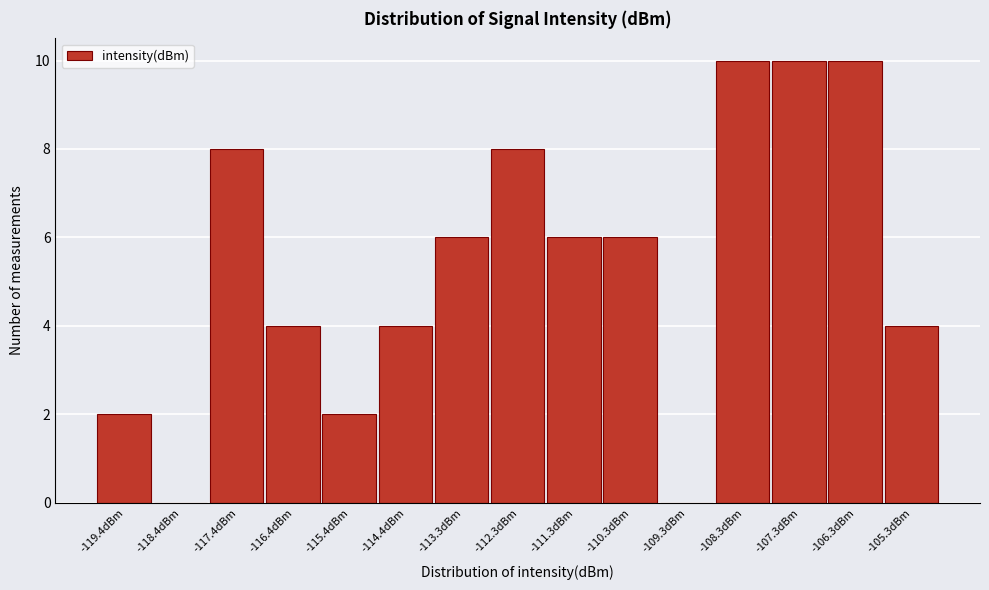

Reading left to right, what are all the values shown in this chart?

-119.4dBm=2	-118.4dBm=0	-117.4dBm=8	-116.4dBm=4	-115.4dBm=2	-114.4dBm=4	-113.3dBm=6	-112.3dBm=8	-111.3dBm=6	-110.3dBm=6	-109.3dBm=0	-108.3dBm=10	-107.3dBm=10	-106.3dBm=10	-105.3dBm=4